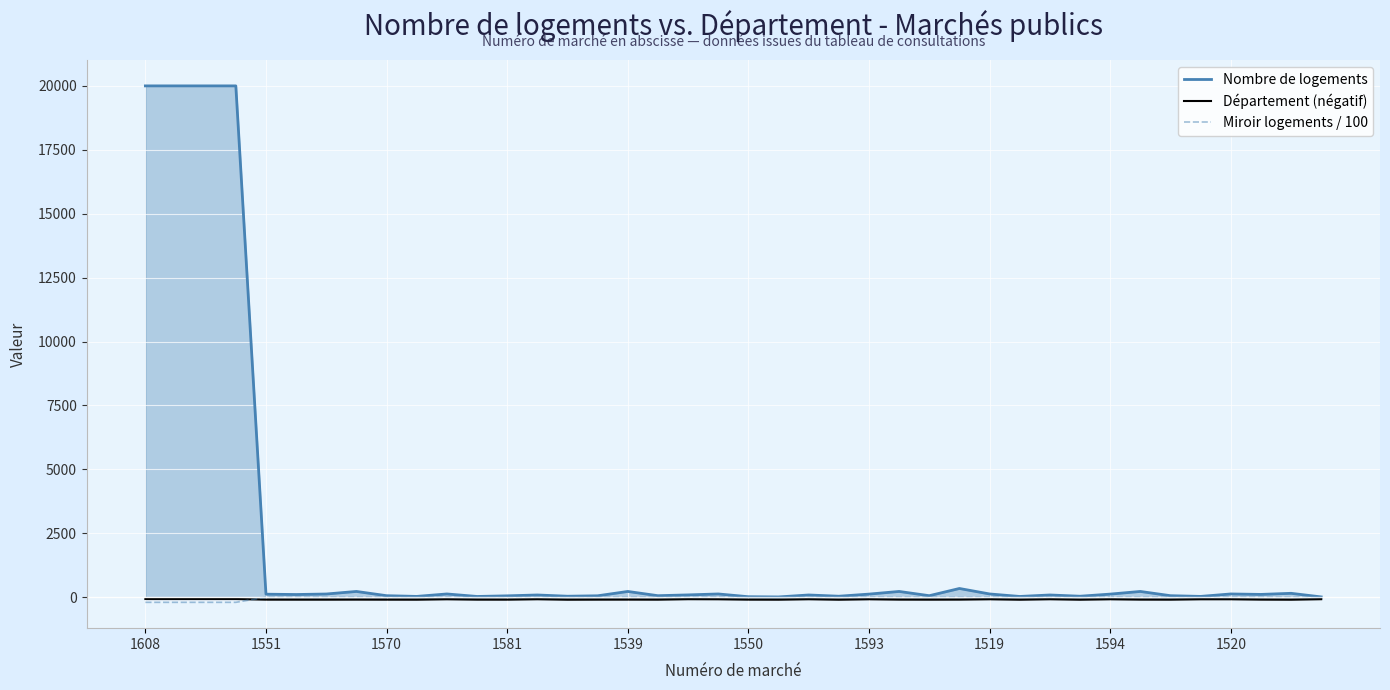

What are all the series names shown in the legend?

Nombre de logements, Département (négatif), Miroir logements / 100